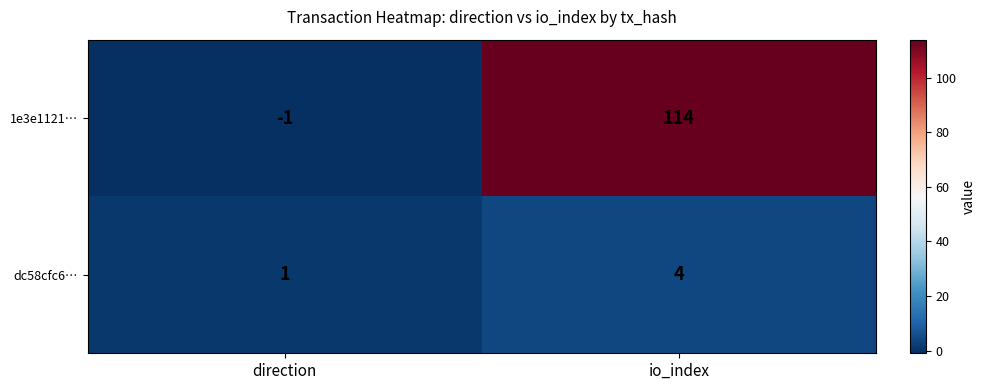

Count the number of data series in this chart.

2